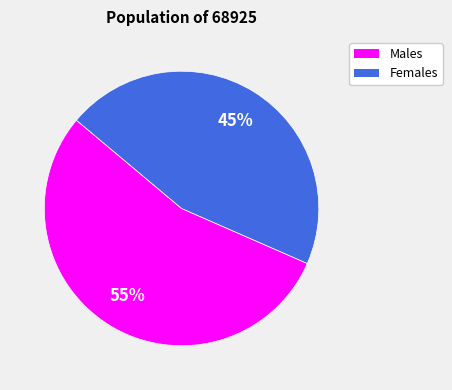

Is there a majority slice in this chart?

Yes